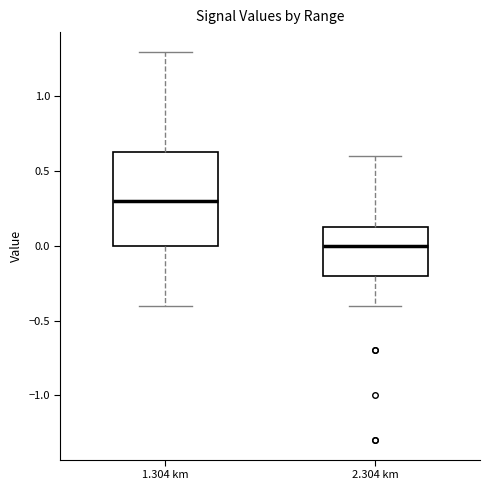

Reading left to right, transcribe this box plot: for each box, give where its median line is, the range the box spans, and where its two whiskers end, as read against the y-axis. The values are not printed on the chart, so give them approximately, as read against the axis.

1.304 km: median 0.30, box 0.00 to 0.65, whiskers -0.40 to 1.30
2.304 km: median 0.00, box -0.20 to 0.15, whiskers -0.40 to 0.60